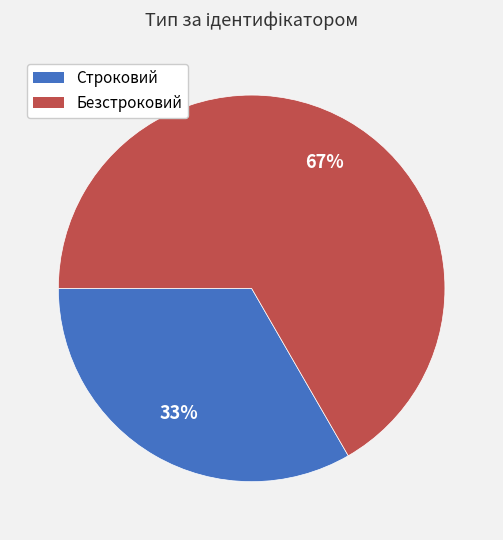

Rank the categories by value from lowest to highest.

Строковий, Безстроковий